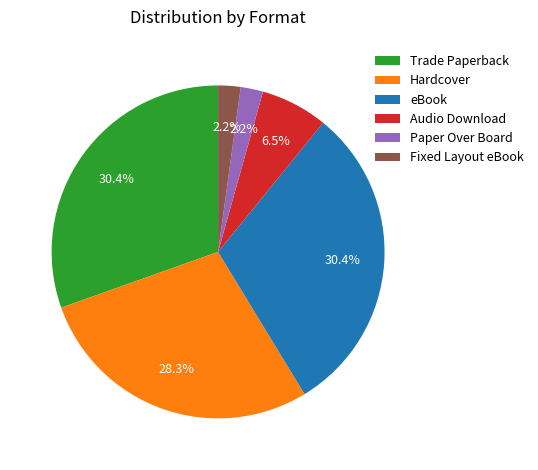

Do Trade Paperback and Audio Download together represent more than half of the pie?

No